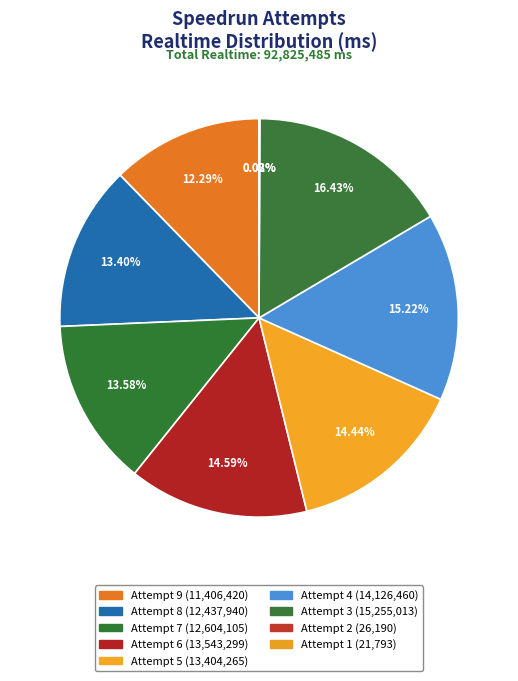

What is the ratio of the value at Attempt 5 to the value at Attempt 7?

1.1